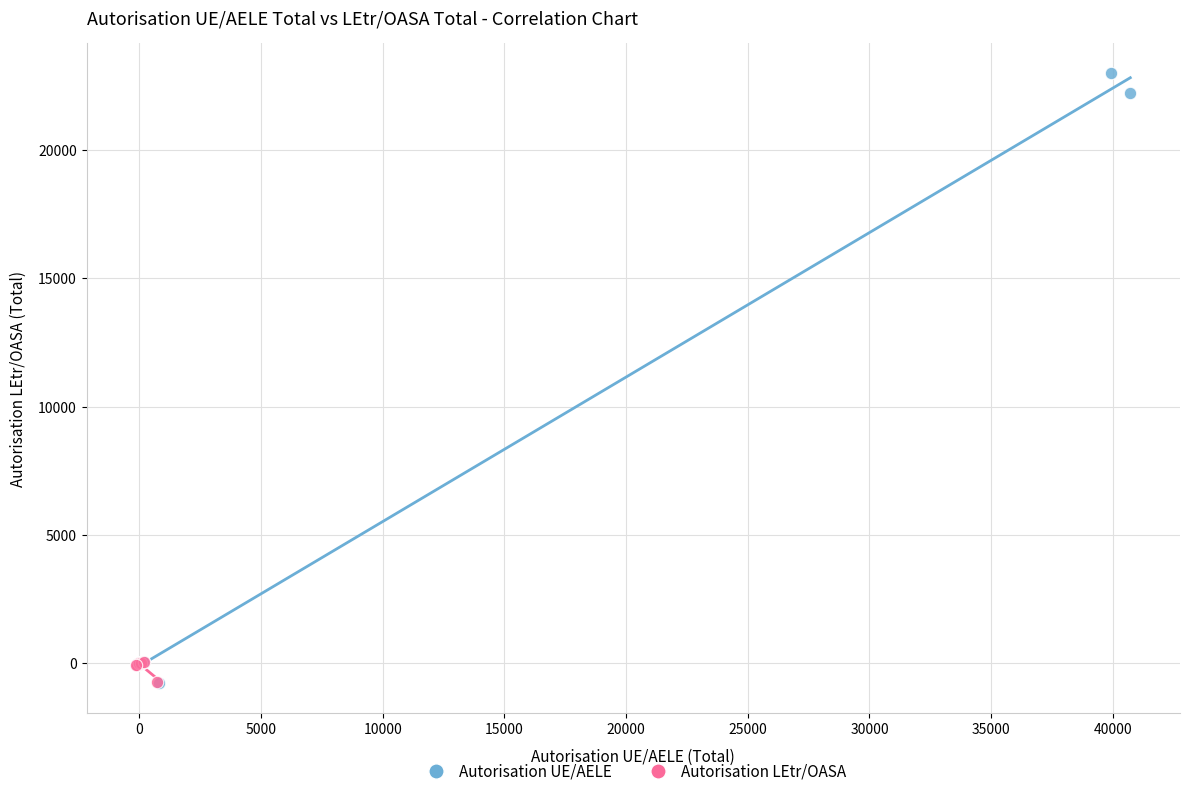

Which series has the widest spread of Y values?

Autorisation UE/AELE